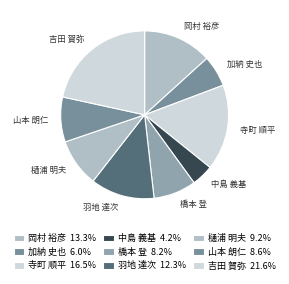

How many segments does this pie chart have?

9